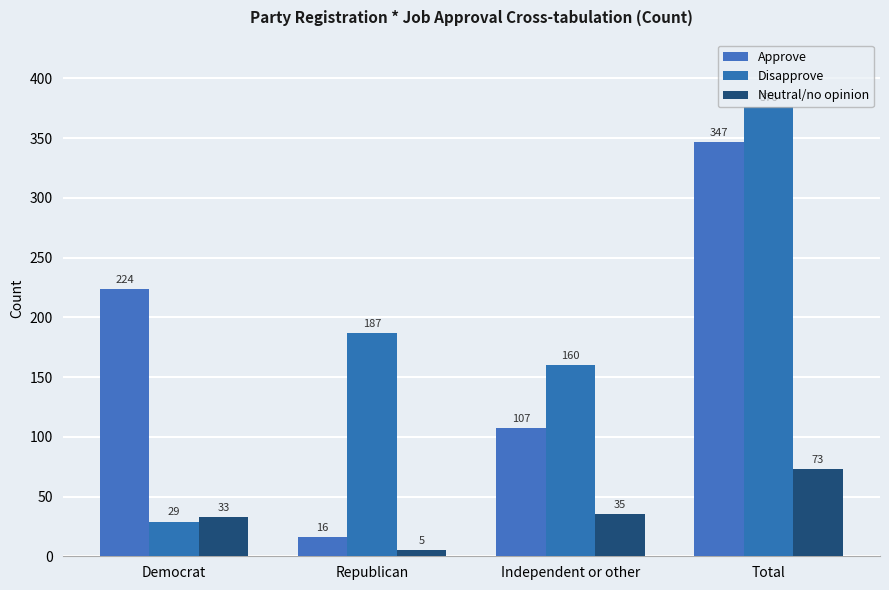

What is the average value of the Disapprove series?

188